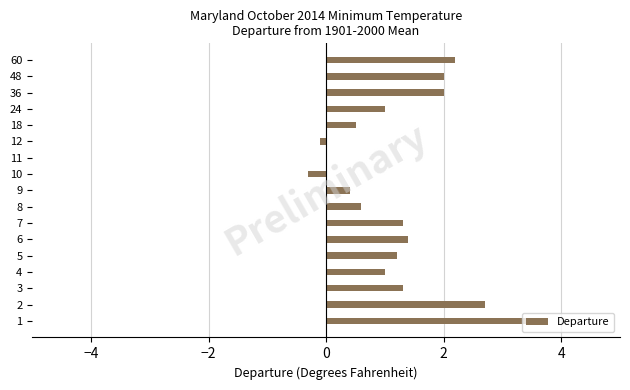

What is the approximate value at 3?

1.3